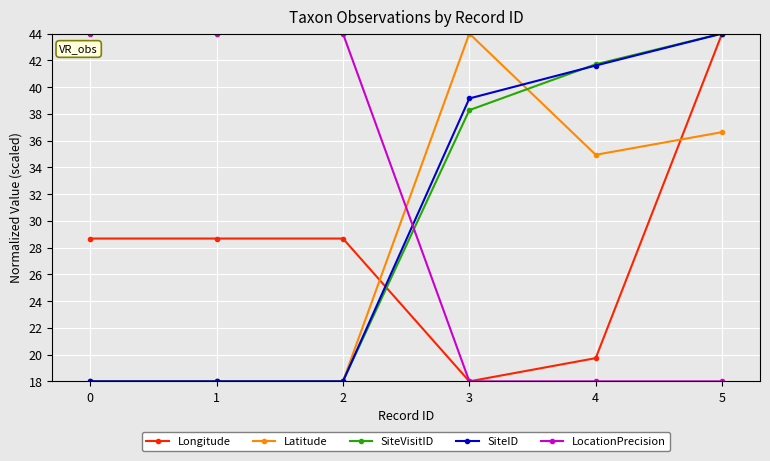

Does the chart display data point markers on the line(s)?

Yes